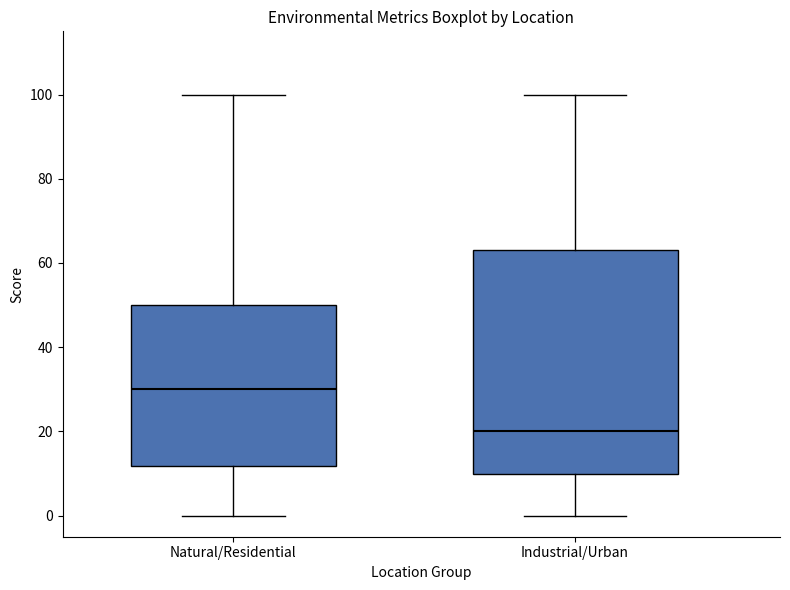

Which box has the highest median line?

Natural/Residential